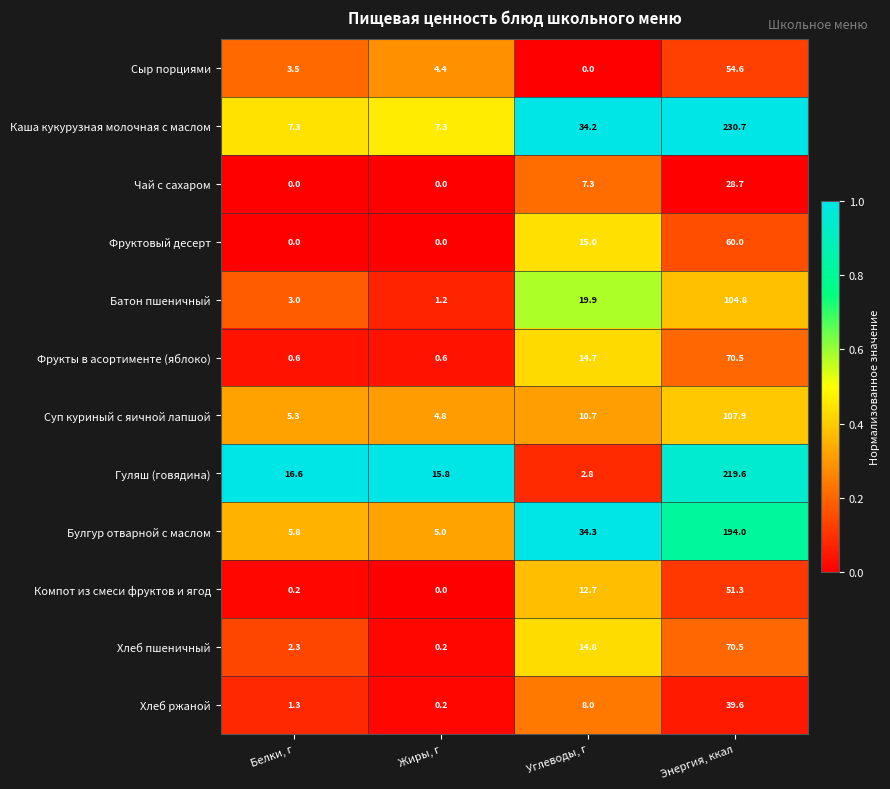

At which category is the sum across all series the highest?

Энергия, ккал